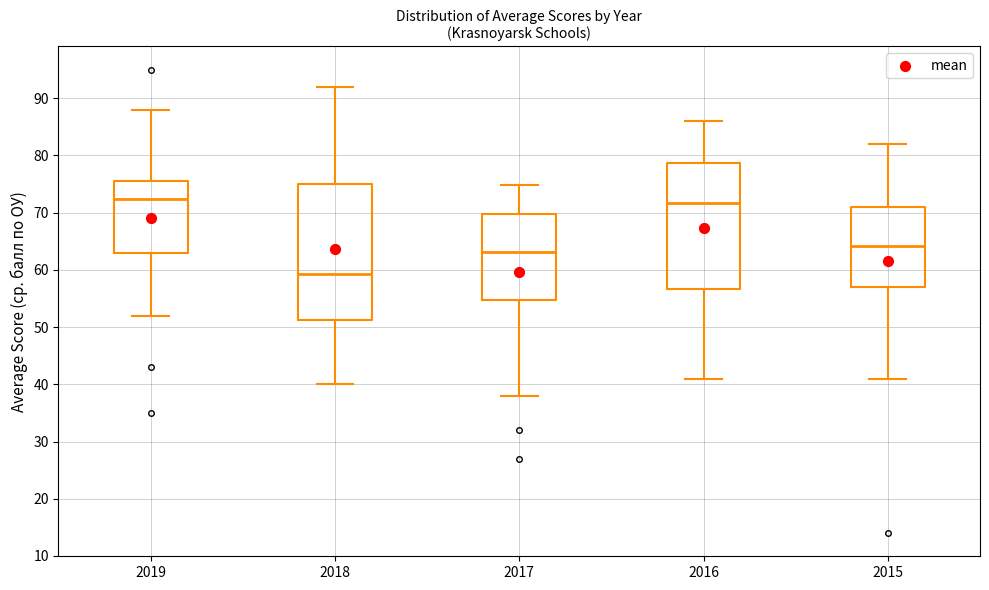

Which box's median line is the lowest?

2018